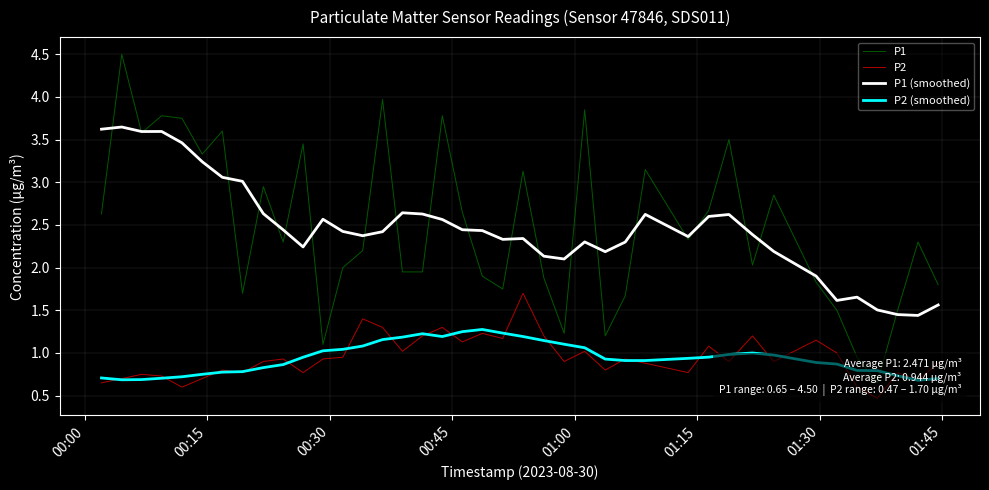

True or false: P2 and P1 (smoothed) intersect in this chart.

False